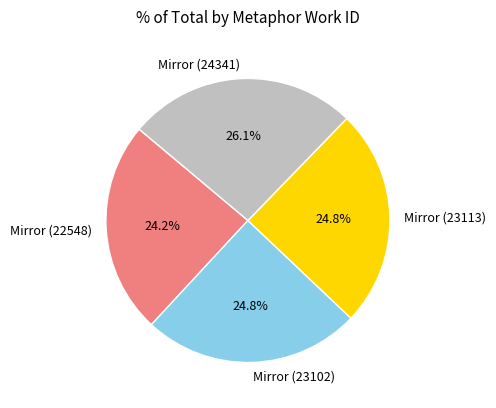

What is the smallest slice in the pie chart?

Mirror (22548)